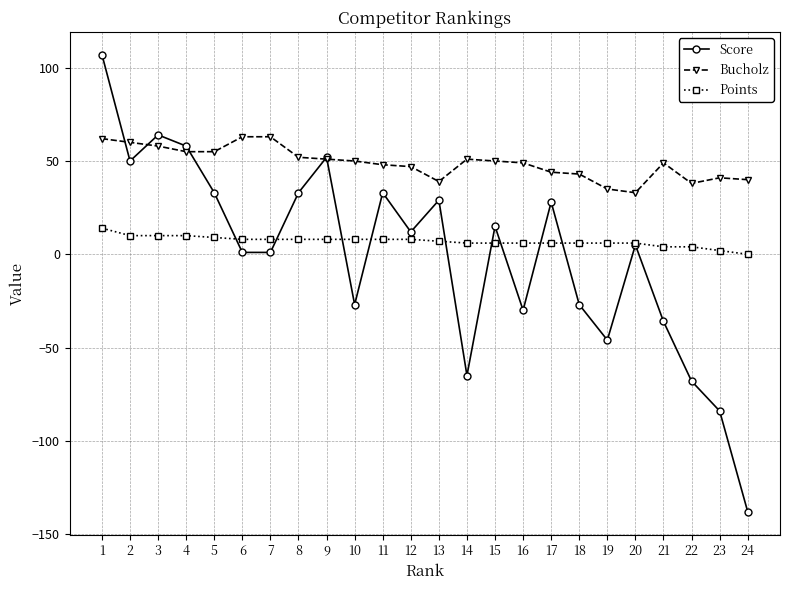

Where does the Points series first go above 8?

1